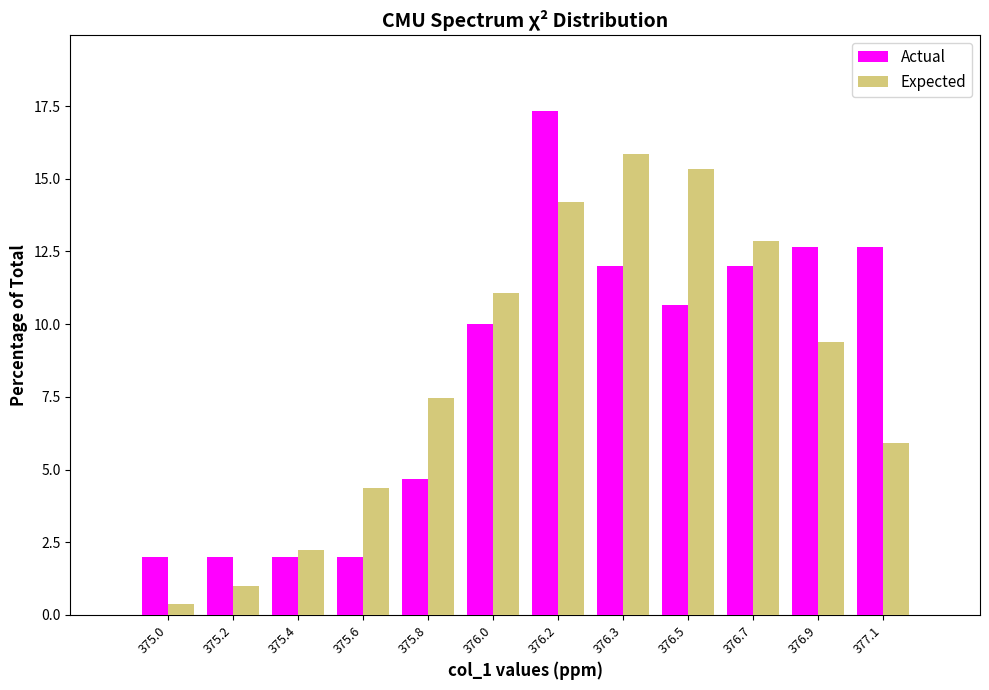

Reading right to left, what are all the values shown in this chart?

Actual: 377.1=12.7	376.9=12.7	376.7=12.0	376.5=10.7	376.3=12.0	376.2=17.3	376.0=10.0	375.8=4.7	375.6=2.0	375.4=2.0	375.2=2.0	375.0=2.0
Expected: 377.1=5.9	376.9=9.4	376.7=12.9	376.5=15.3	376.3=15.8	376.2=14.2	376.0=11.1	375.8=7.5	375.6=4.4	375.4=2.2	375.2=1.0	375.0=0.4